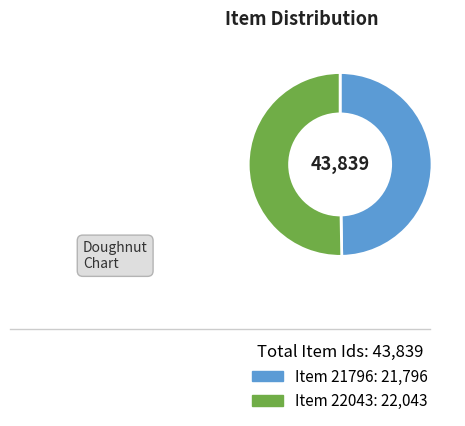

How many slices are in this pie chart?

2